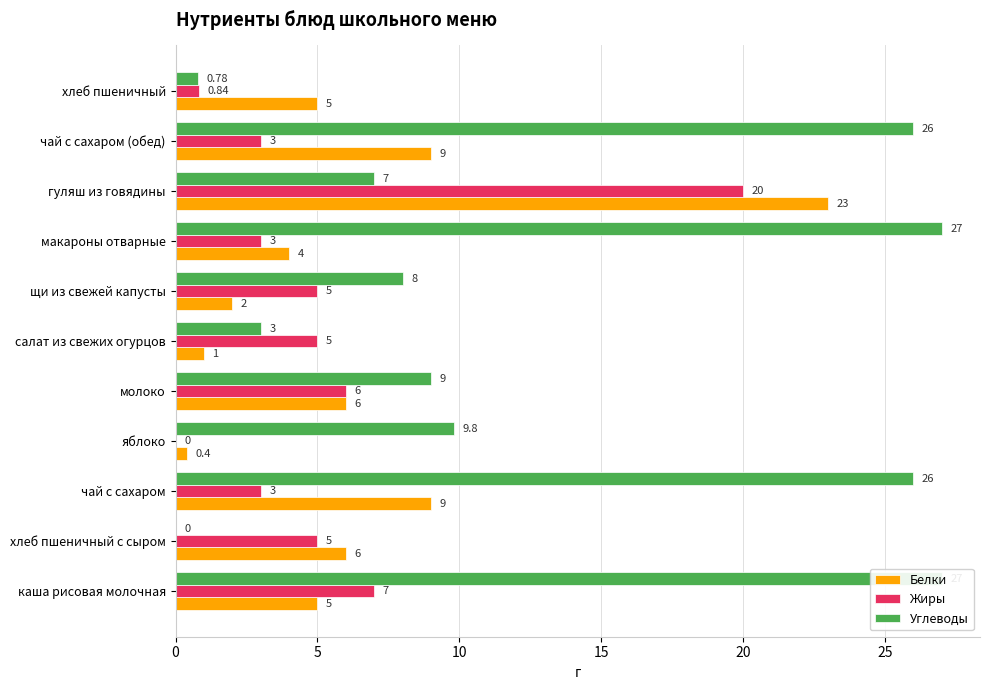

Which series has the widest spread of values?

Углеводы